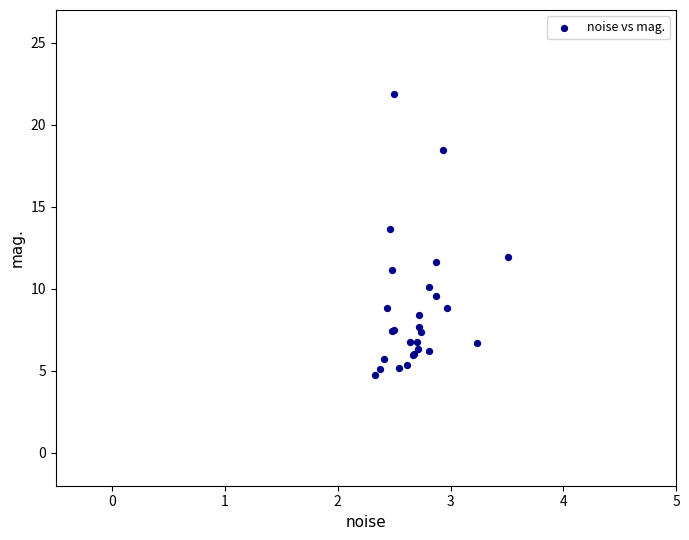

What Y value in the scatter plot is closest to 13?

13.7